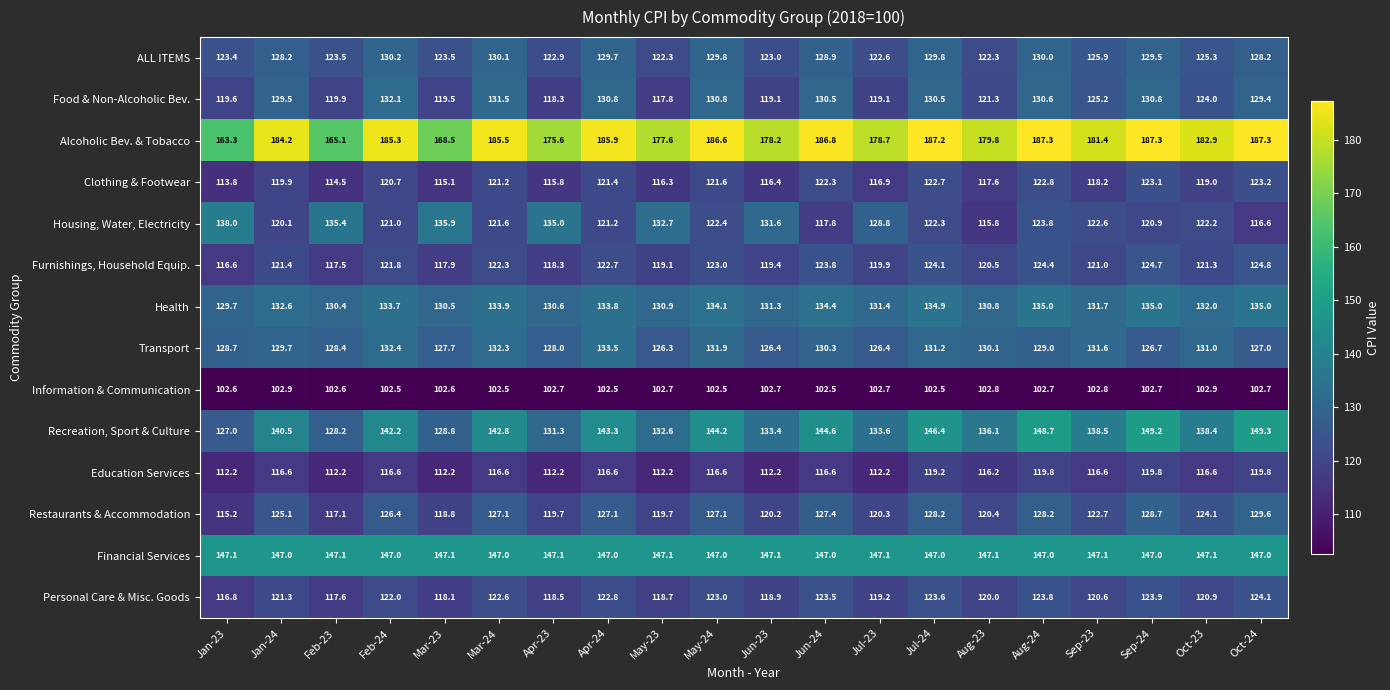

At Jan-24, list the series in order from largest to smallest.

Alcoholic Bev. & Tobacco, Financial Services, Recreation, Sport & Culture, Health, Transport, Food & Non-Alcoholic Bev., ALL ITEMS, Restaurants & Accommodation, Furnishings, Household Equip., Personal Care & Misc. Goods, Housing, Water, Electricity, Clothing & Footwear, Education Services, Information & Communication